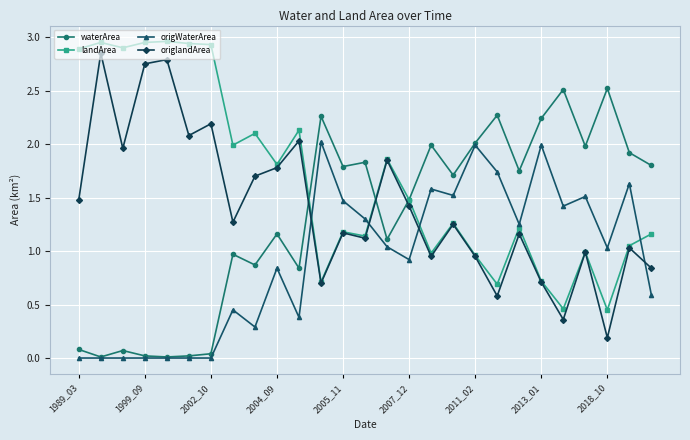

How many times do origlandArea and origWaterArea cross each other?

4